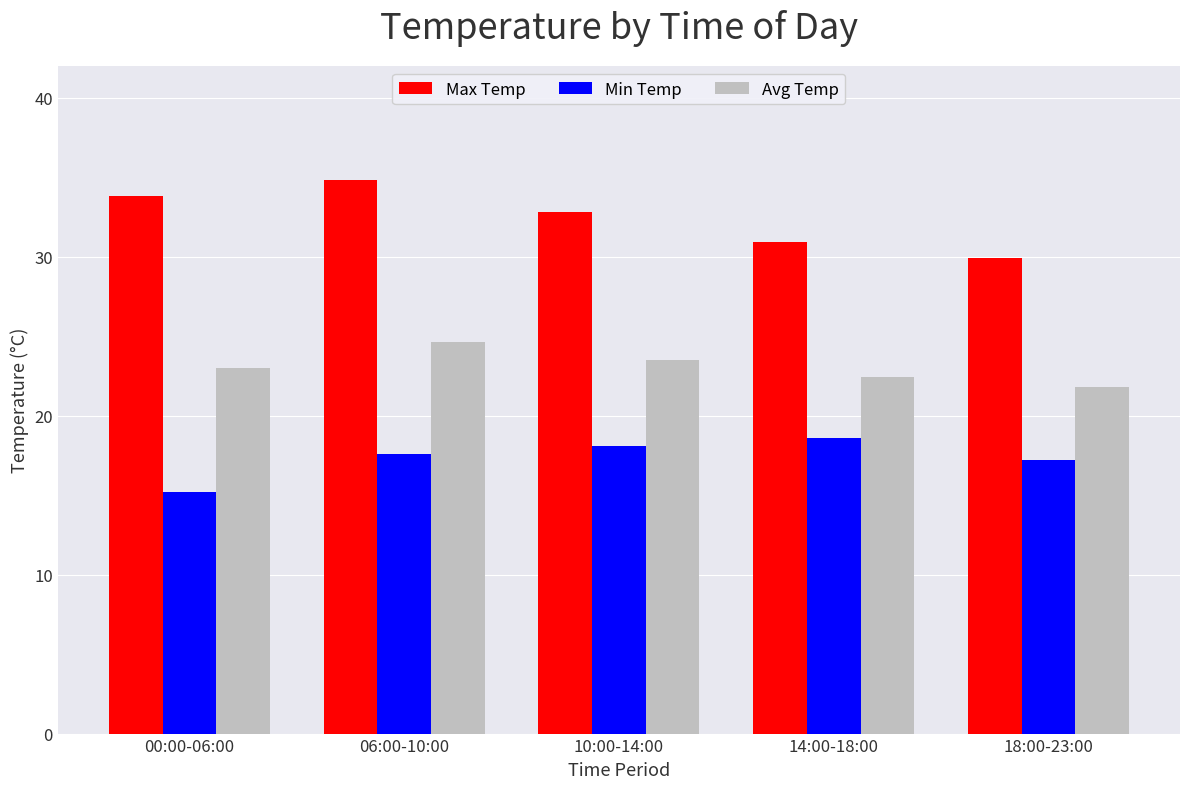

At how many categories does at least one series exceed 29?

5